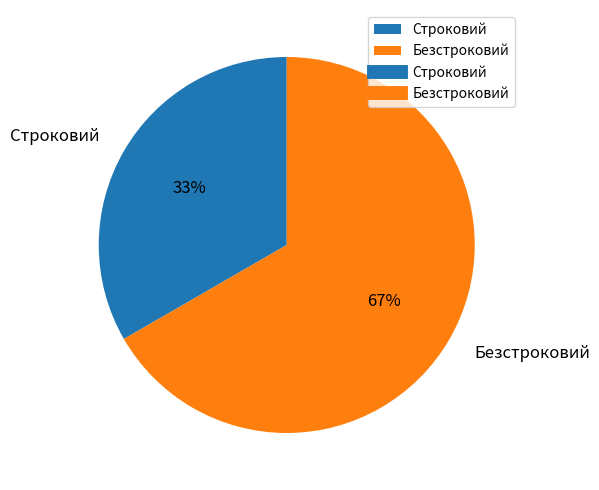

To the nearest percent, what is the combined percentage of Безстроковий and Строковий?

100%